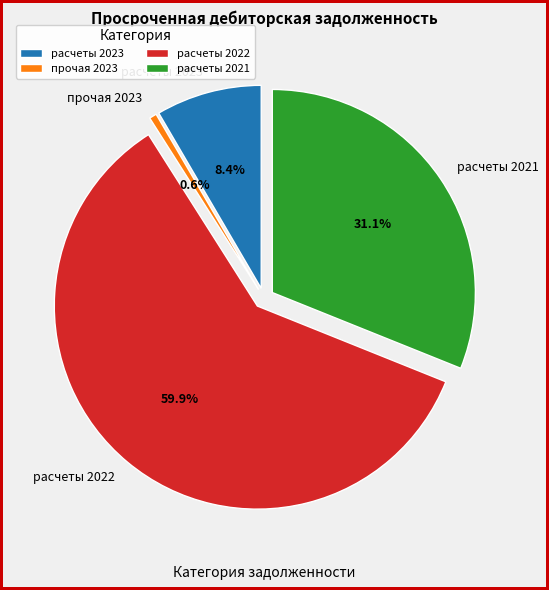

The расчеты с покупателями и заказчиками (2023) slice represents 8% of the pie. True or false?

True